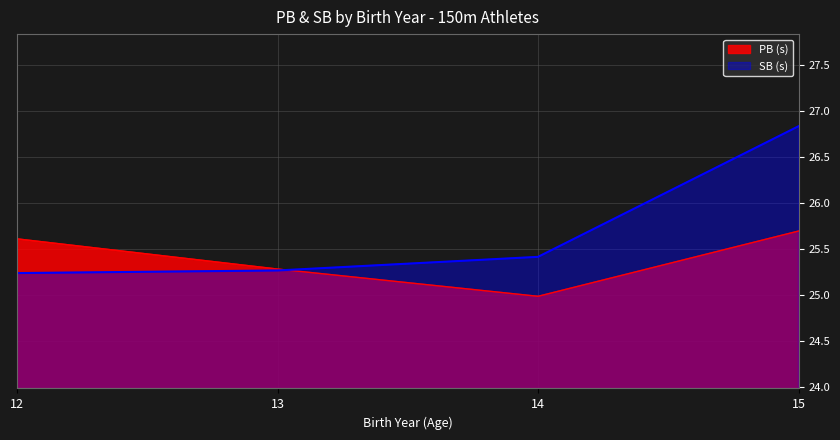

At which category does PB (s) reach its first local valley?

14